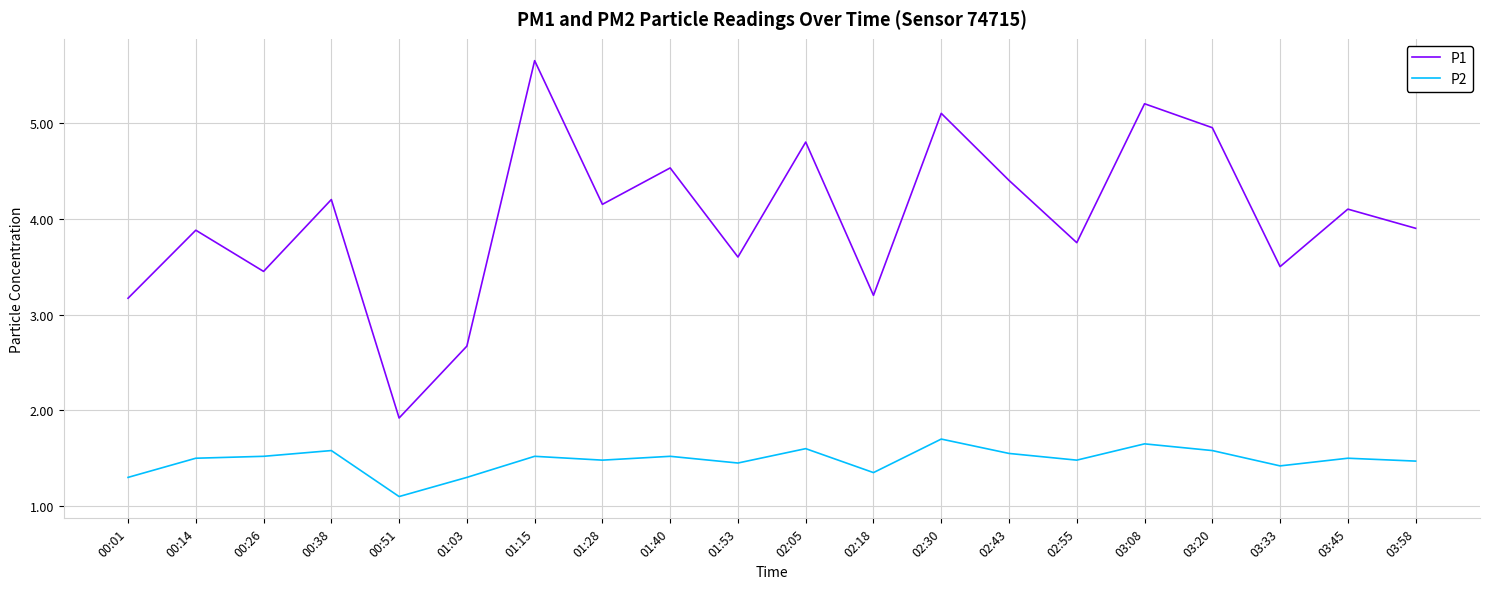

Between 01:40 and 02:55, which series saw the biggest shift?

P1